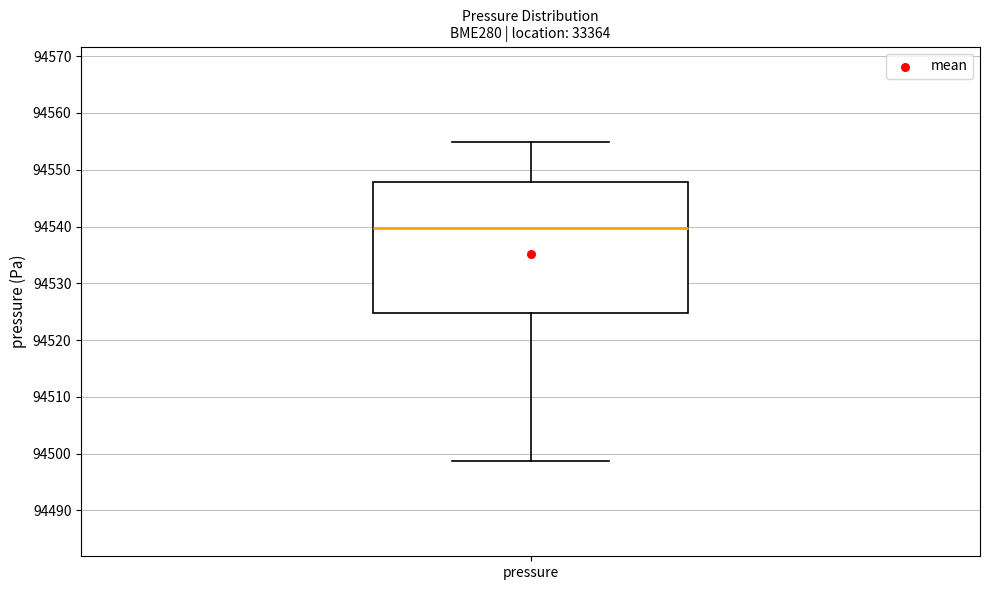

Read this box plot against the y-axis: the position of the median line, the range covered by the box, and the ends of both whiskers. The values are not printed on the chart, so give them approximately, as read against the axis.

median 94540, box 94525 to 94548, whiskers 94499 to 94555